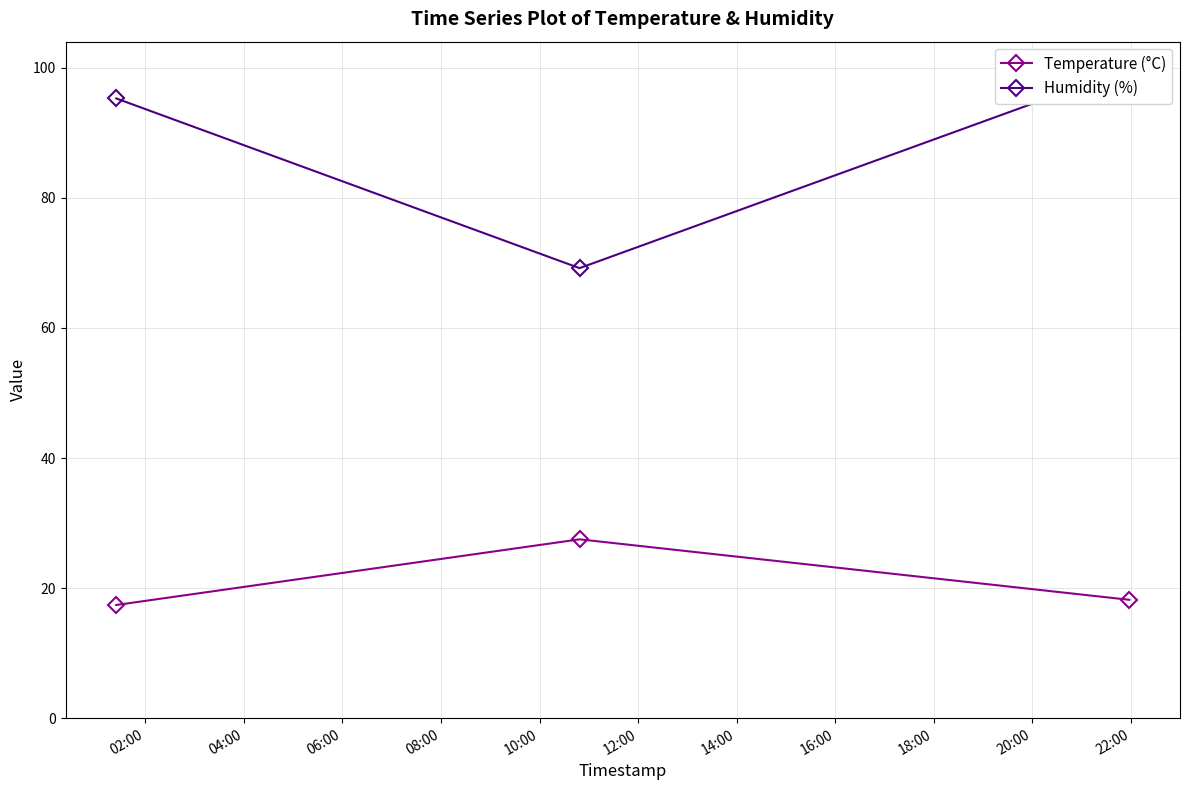

What is the value of the Temperature (°C) point at the 2nd from the left?

27.5